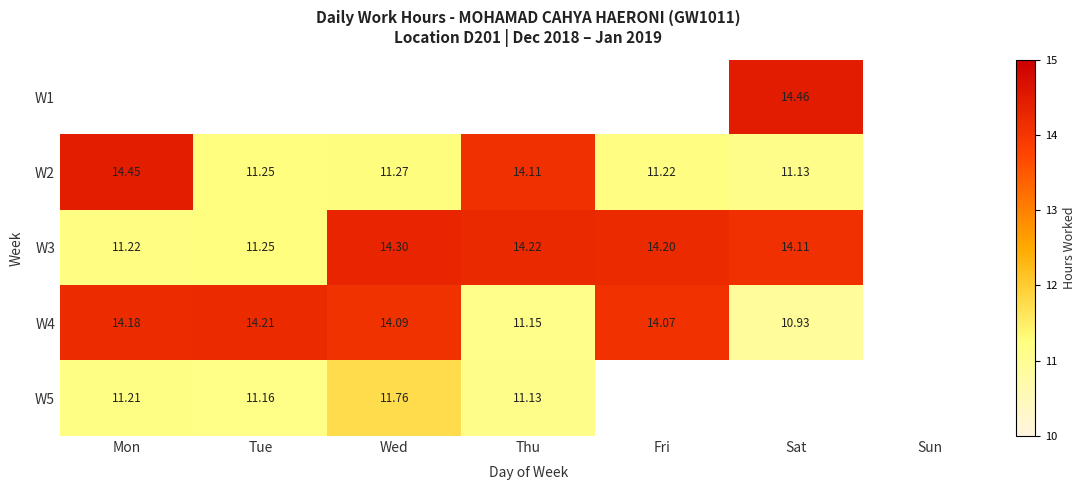

Is the value of W4 at Sat greater than the value of W3 at Wed?

No